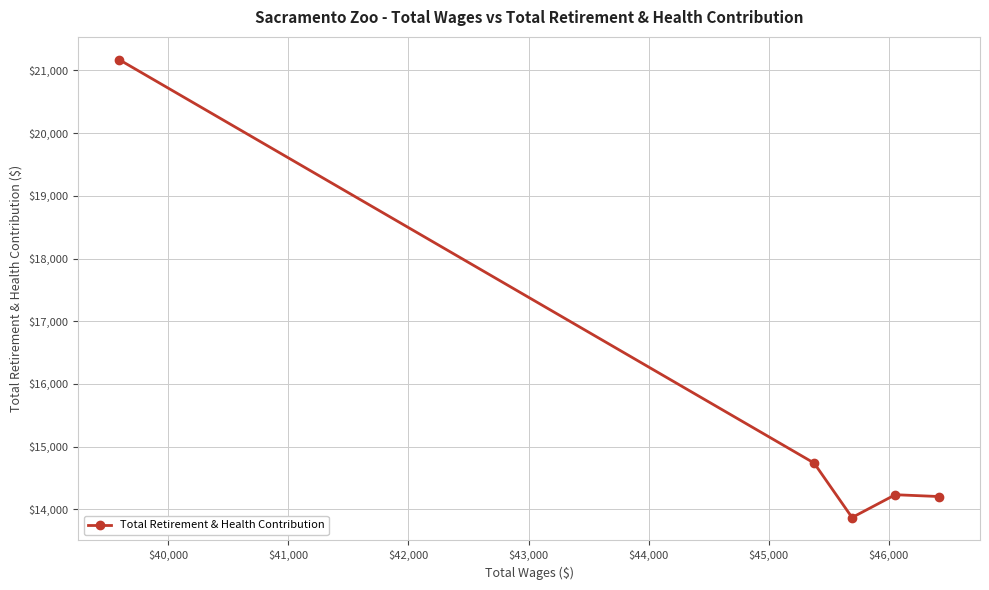

What is the minimum value shown in the chart?

13869